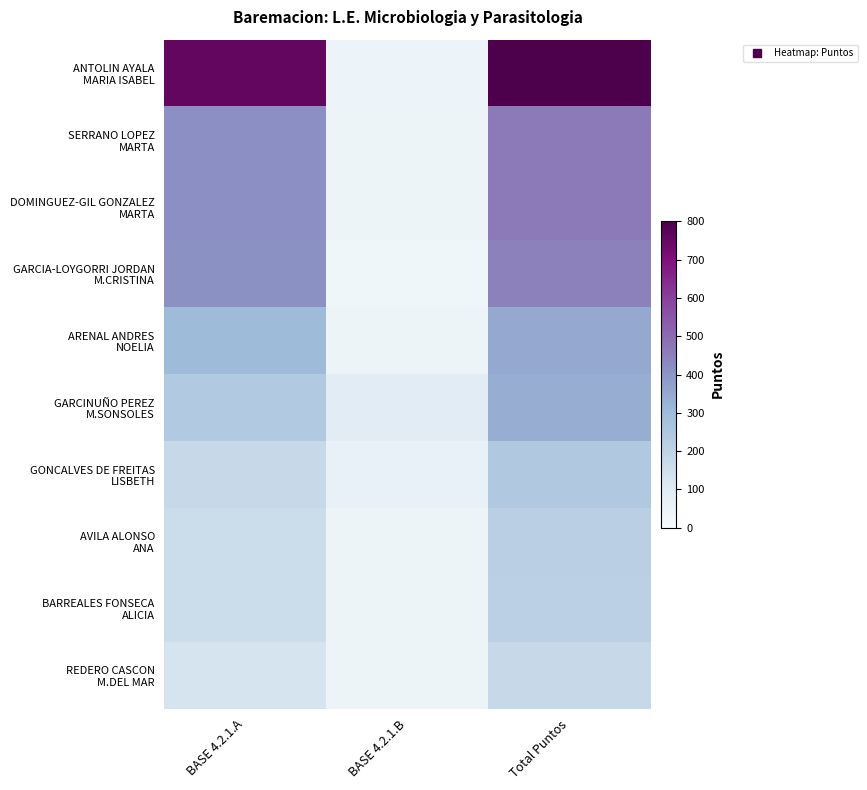

Between BASE 4.2.1.B and BASE 4.2.1.A, which is larger?

BASE 4.2.1.A